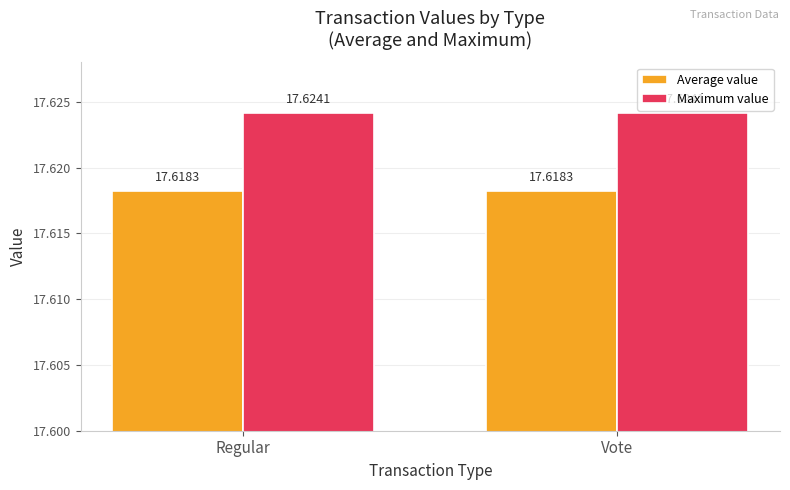

Is the value of Maximum value at Vote greater than the value of Average value at Vote?

Yes